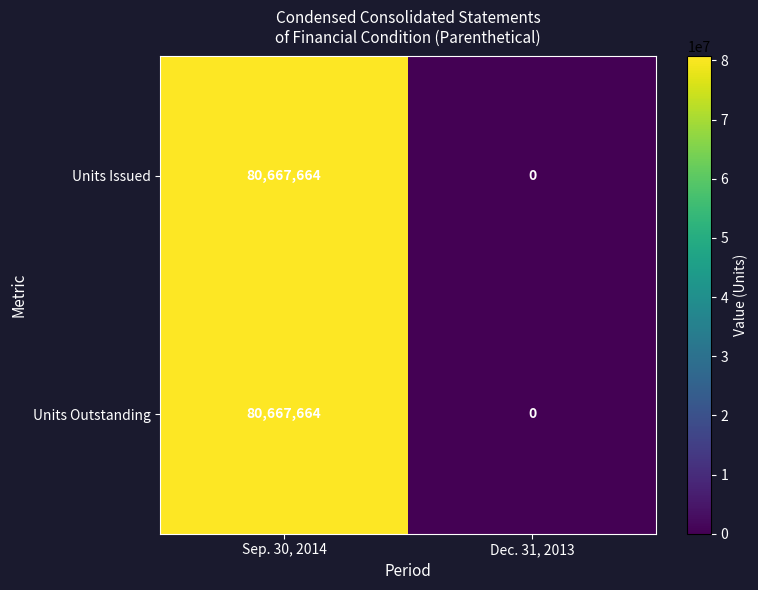

What is the sum of the Units Outstanding values at Sep. 30, 2014 and Dec. 31, 2013?

80667664